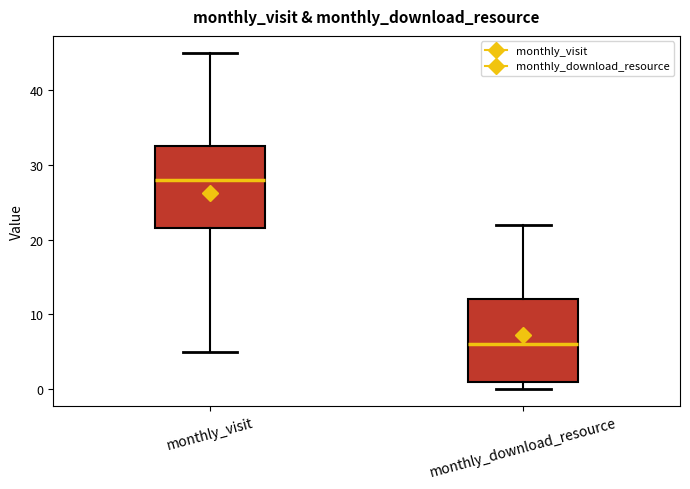

Which box has the lowest median line?

monthly_download_resource